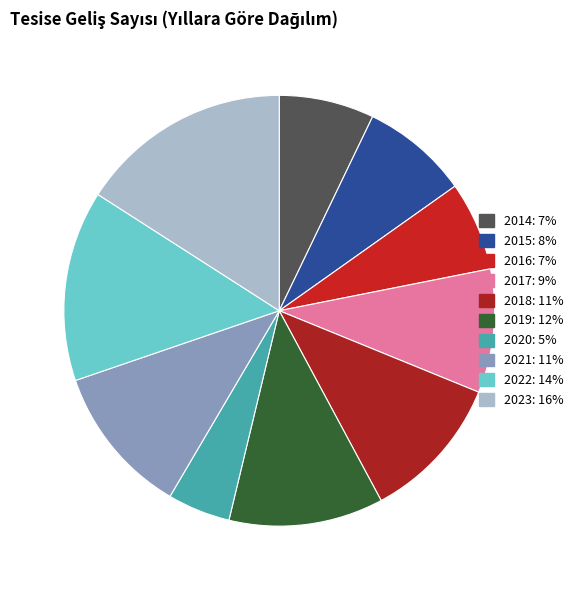

To the nearest percent, what percentage of the pie is 2015?

8%